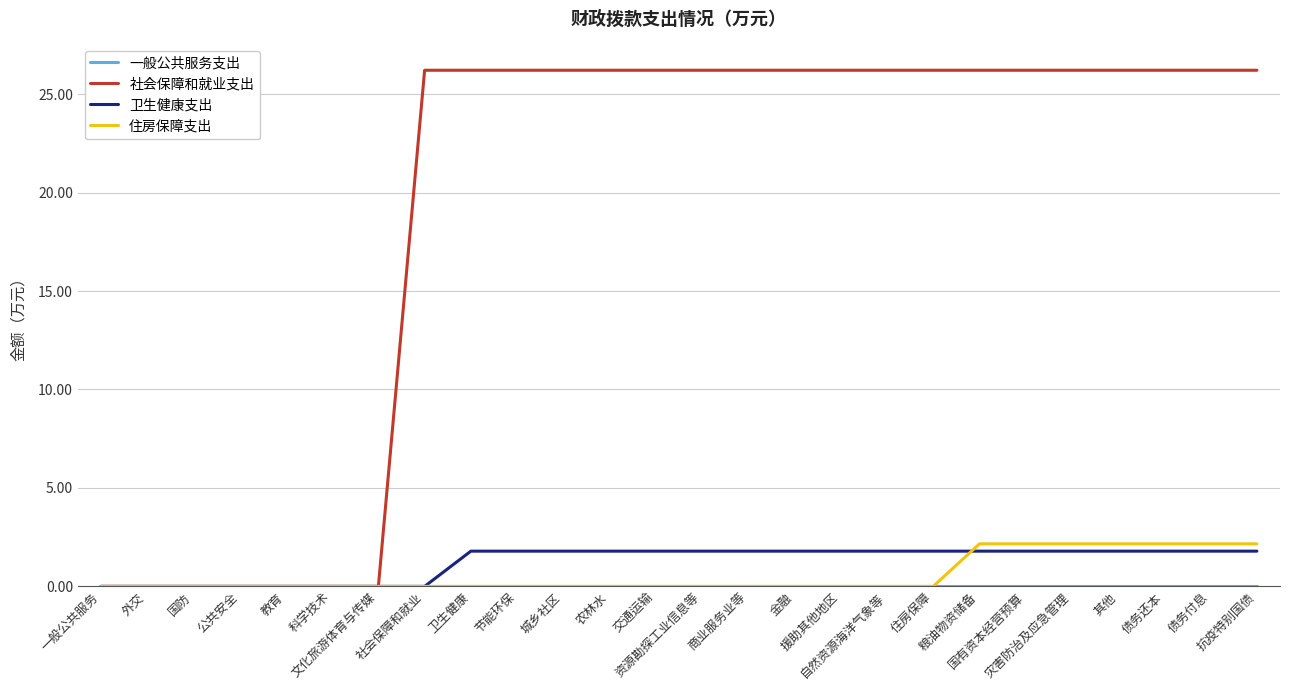

What is the sum of all 住房保障支出 values?

15.1